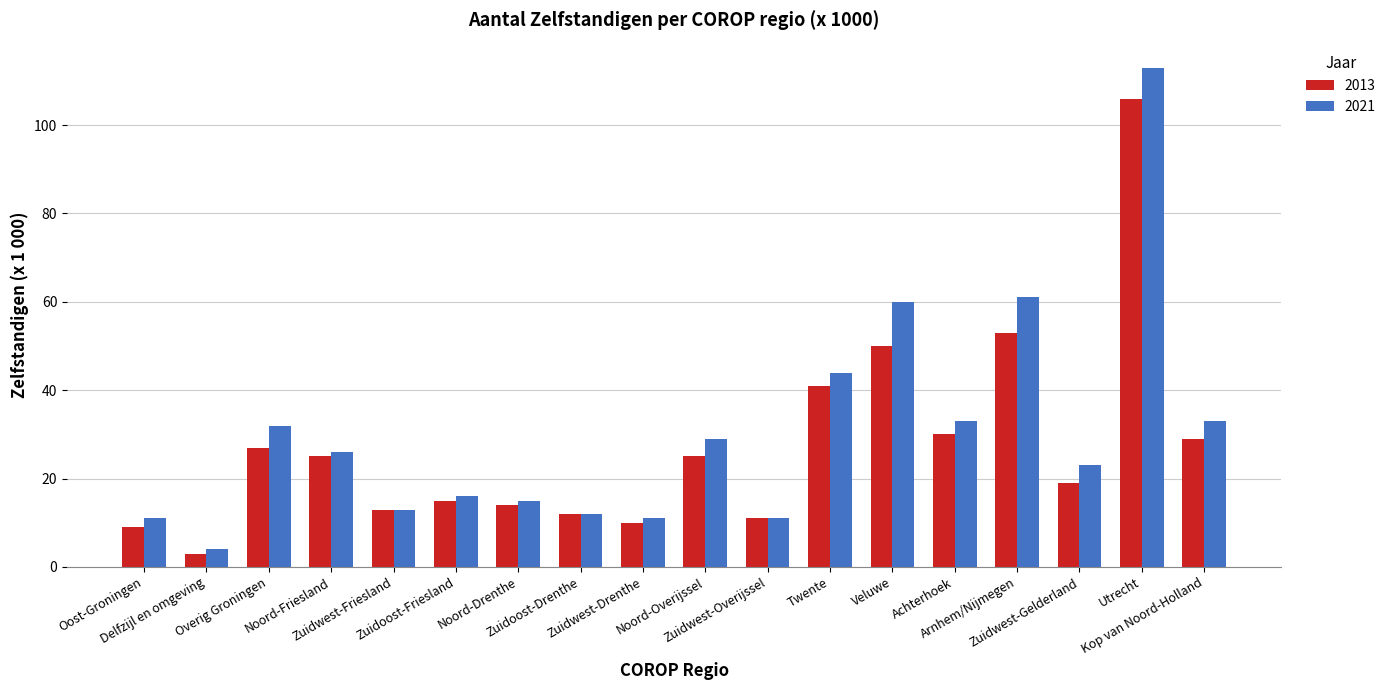

Where does the 2021 series first go above 26?

Overig Groningen